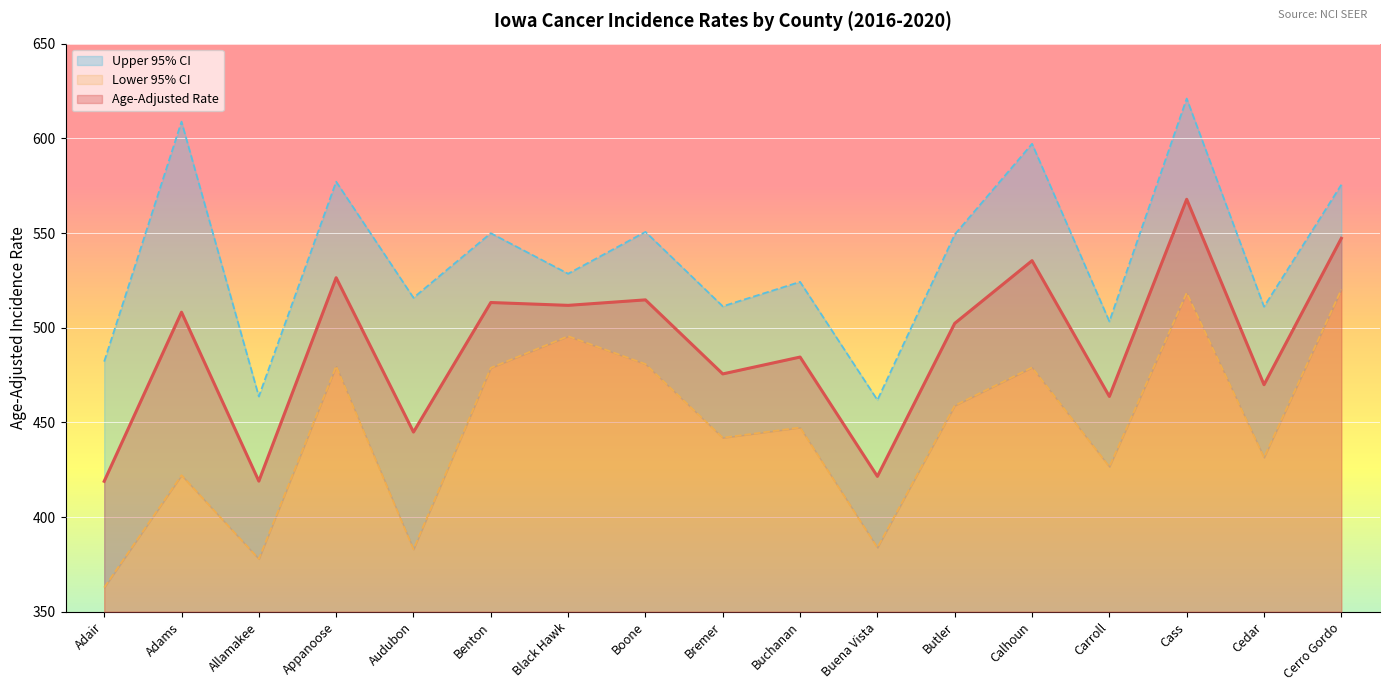

List the labels in order of Upper 95% CI value, largest first.

Cass, Adams, Calhoun, Appanoose, Cerro Gordo, Boone, Benton, Butler, Black Hawk, Buchanan, Audubon, Bremer, Cedar, Carroll, Adair, Allamakee, Buena Vista